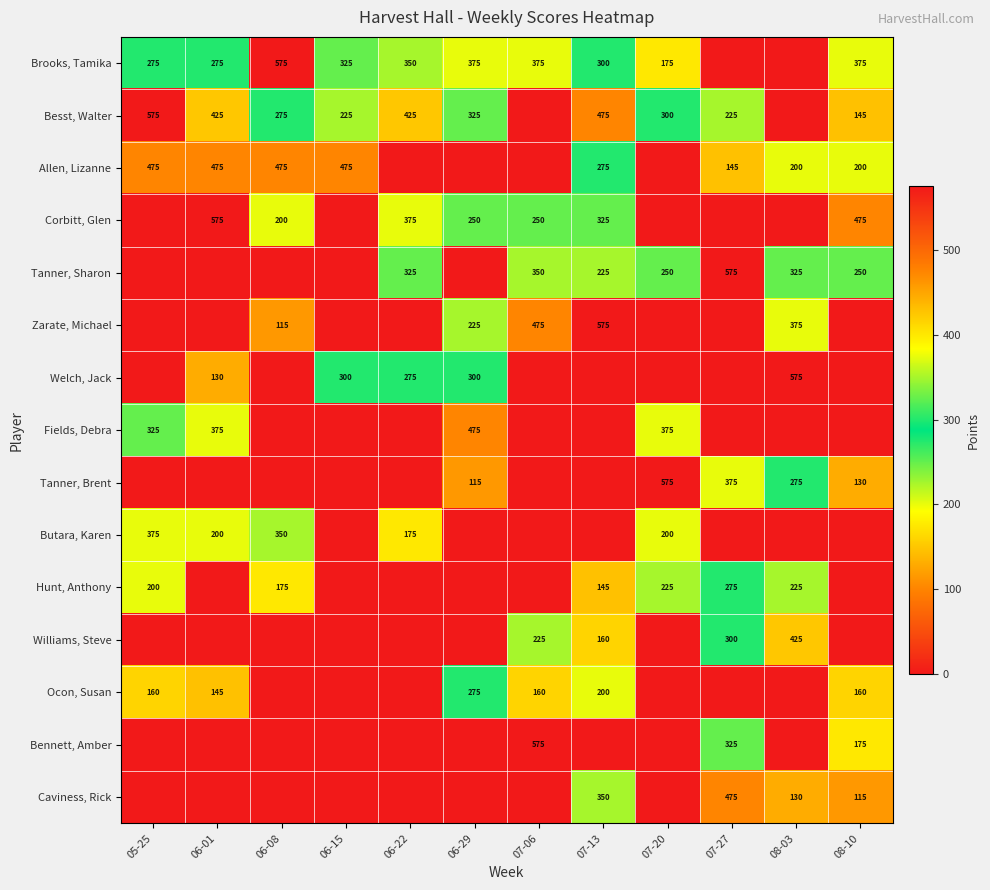

True or false: Zarate, Michael has a value of 475 at 07-06.

True